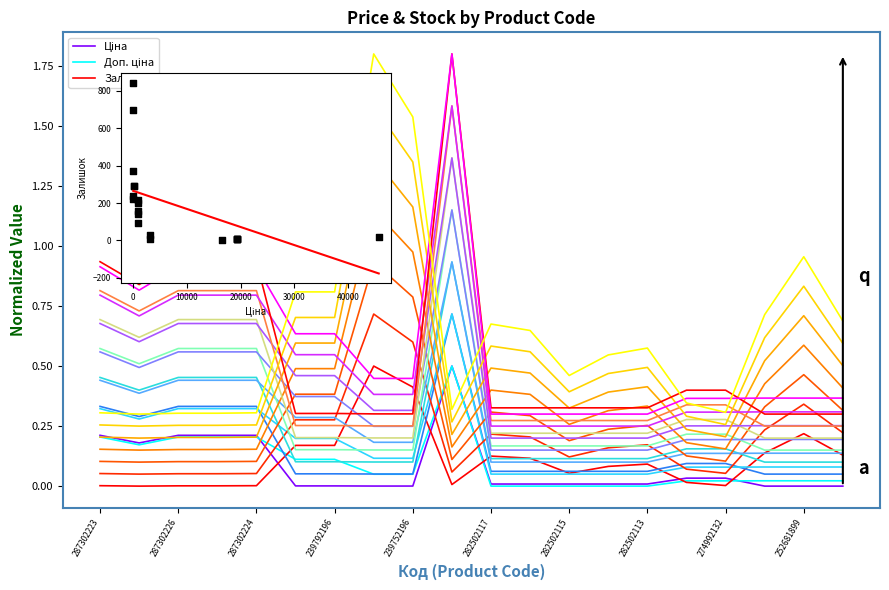

What are all the series names shown in the legend?

Ціна, Доп. ціна, Залишок